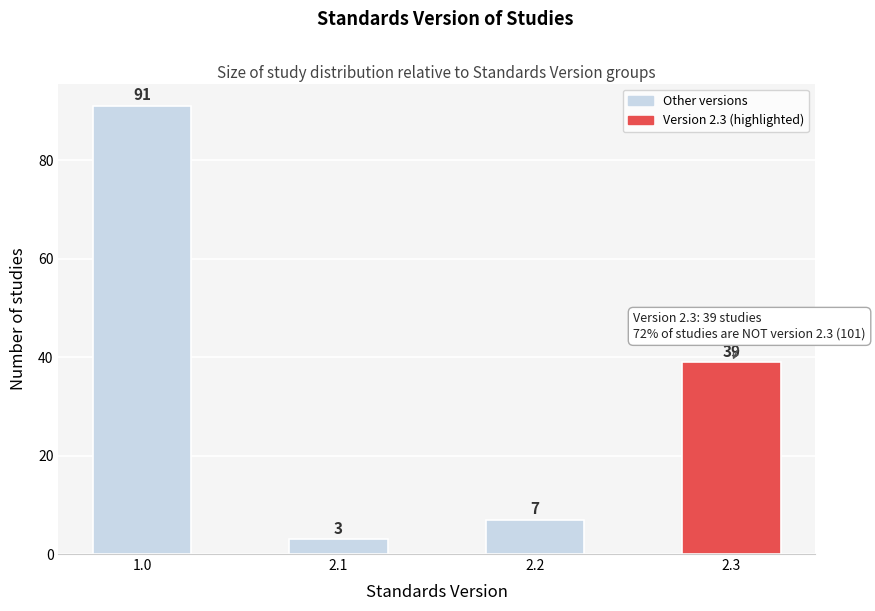

Reading left to right, transcribe all the data shown in this chart.

91	3	7	39